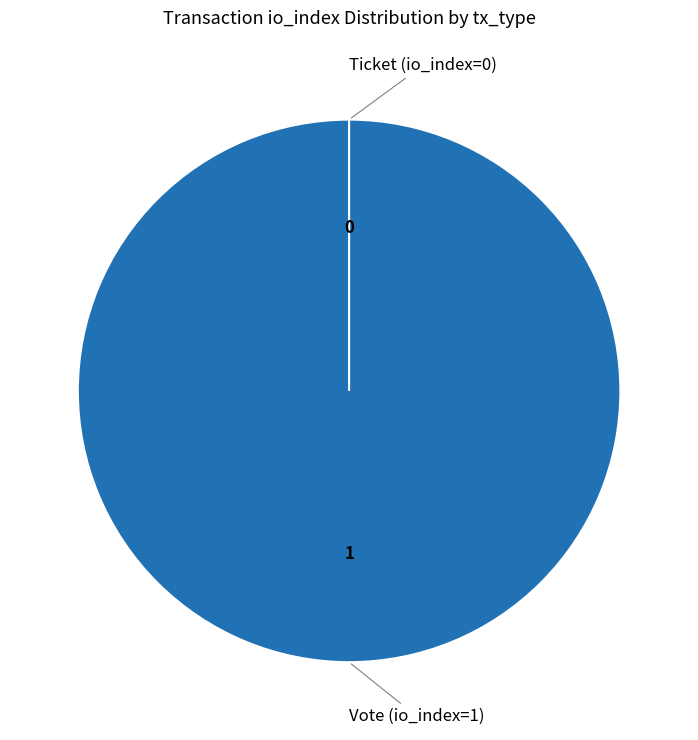

Rank the categories by value from lowest to highest.

Ticket (io_index=0), Vote (io_index=1)